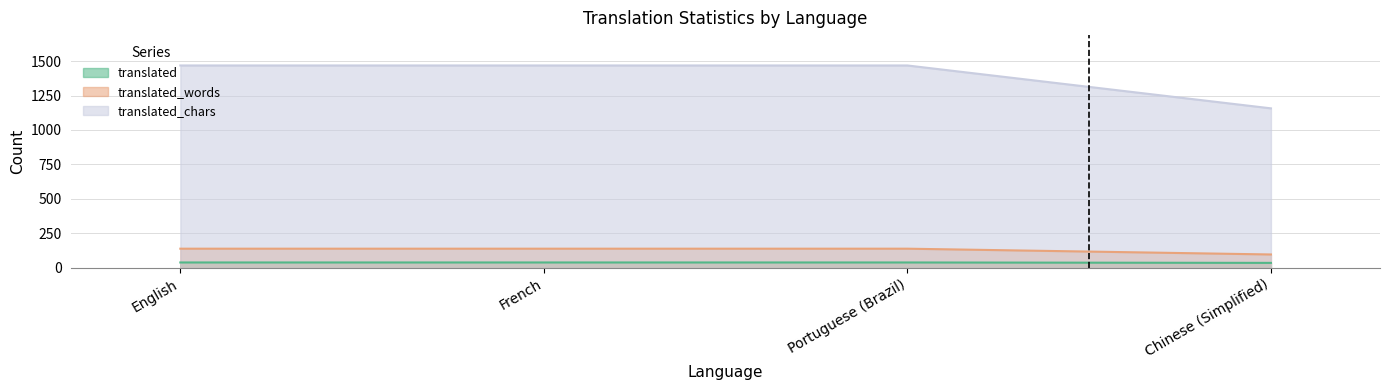

Reading left to right, list all the values displayed in this chart.

translated: 39	39	39	36
translated_words: 139	139	139	97
translated_chars: 1468	1468	1468	1157